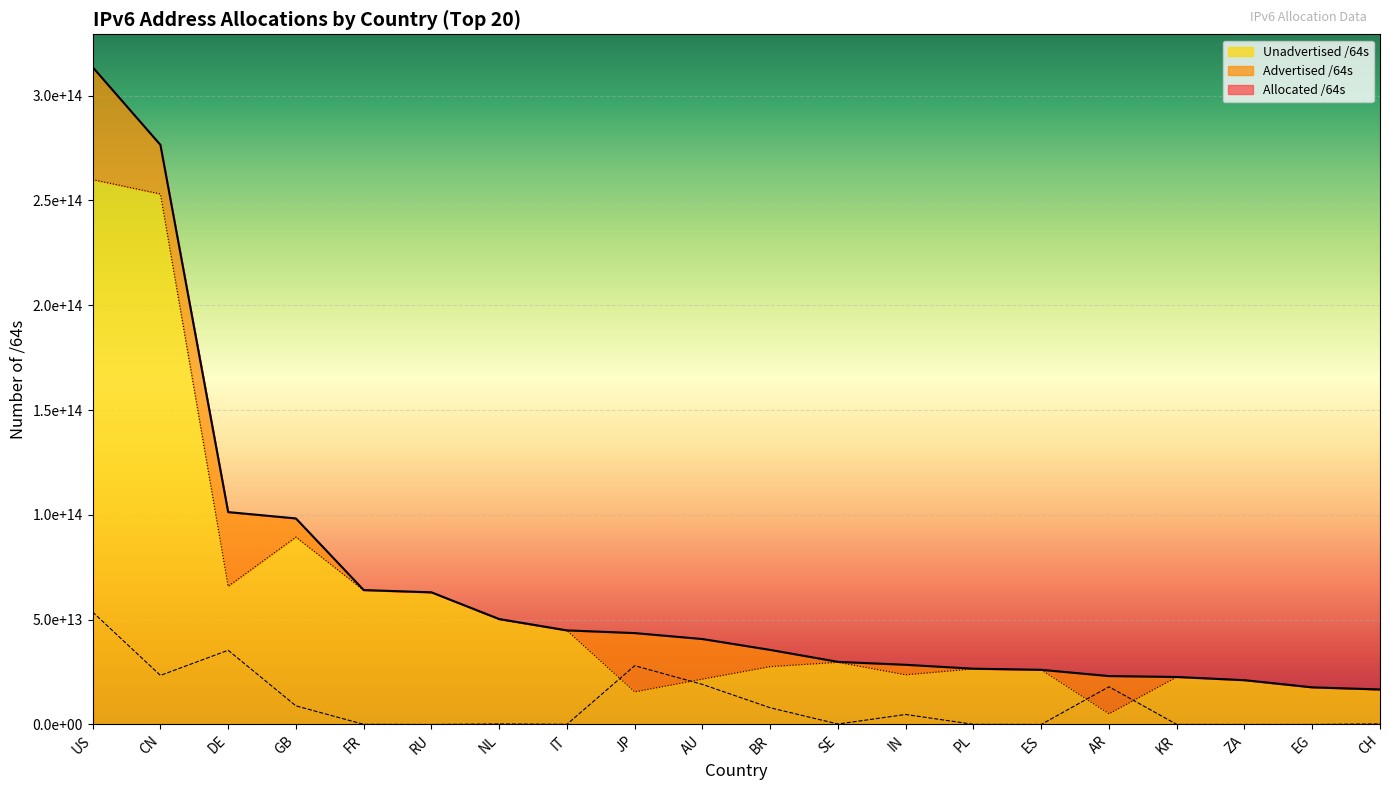

How many data points in Advertised /64s are above 274878627840?

9